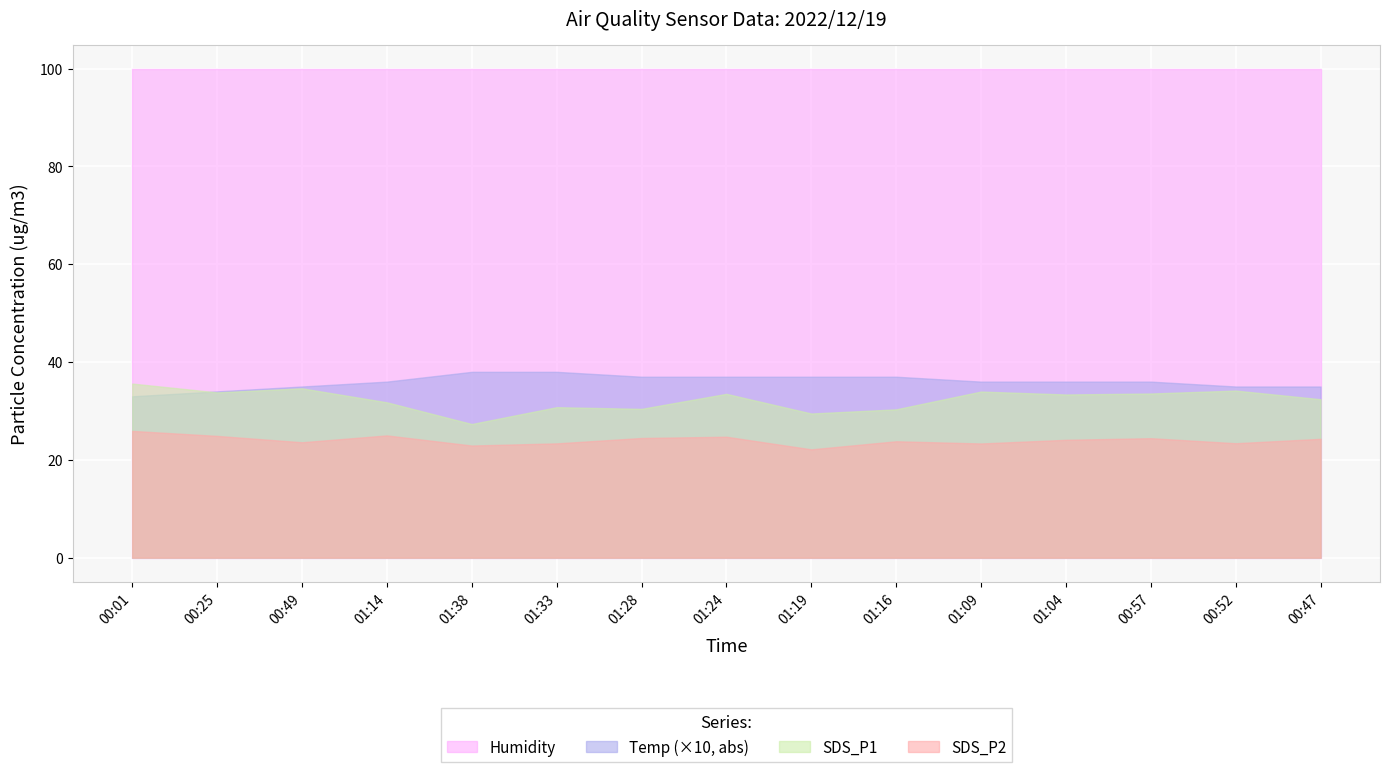

True or false: Humidity and Temp cross at least once.

False